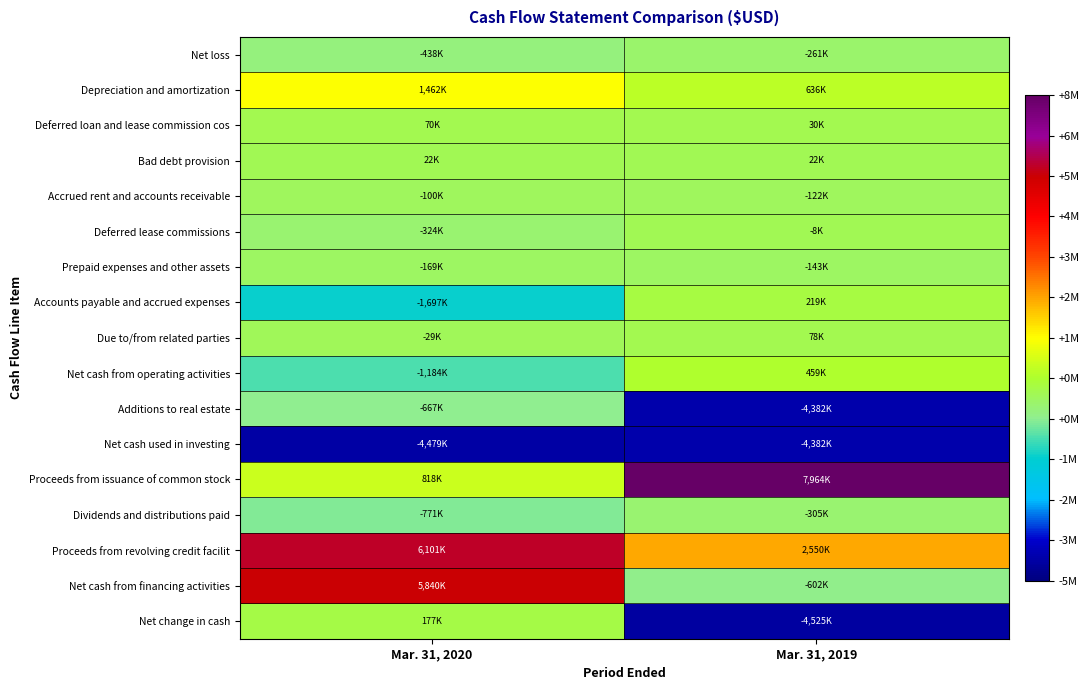

Reading left to right, transcribe all the data shown in this chart.

Net loss: Mar. 31, 2020=-438000	Mar. 31, 2019=-261000
Depreciation and amortization: Mar. 31, 2020=1462000	Mar. 31, 2019=636000
Deferred loan and lease commission cos: Mar. 31, 2020=70000	Mar. 31, 2019=30000
Bad debt provision: Mar. 31, 2020=22000	Mar. 31, 2019=22000
Accrued rent and accounts receivable: Mar. 31, 2020=-100000	Mar. 31, 2019=-122000
Deferred lease commissions: Mar. 31, 2020=-324000	Mar. 31, 2019=-8000
Prepaid expenses and other assets: Mar. 31, 2020=-169000	Mar. 31, 2019=-143000
Accounts payable and accrued expenses: Mar. 31, 2020=-1697000	Mar. 31, 2019=219000
Due to/from related parties: Mar. 31, 2020=-29000	Mar. 31, 2019=78000
Net cash from operating activities: Mar. 31, 2020=-1184000	Mar. 31, 2019=459000
Additions to real estate: Mar. 31, 2020=-667000	Mar. 31, 2019=-4382000
Net cash used in investing: Mar. 31, 2020=-4479000	Mar. 31, 2019=-4382000
Proceeds from issuance of common stock: Mar. 31, 2020=818000	Mar. 31, 2019=7964000
Dividends and distributions paid: Mar. 31, 2020=-771000	Mar. 31, 2019=-305000
Proceeds from revolving credit facilit: Mar. 31, 2020=6101000	Mar. 31, 2019=2550000
Net cash from financing activities: Mar. 31, 2020=5840000	Mar. 31, 2019=-602000
Net change in cash: Mar. 31, 2020=177000	Mar. 31, 2019=-4525000